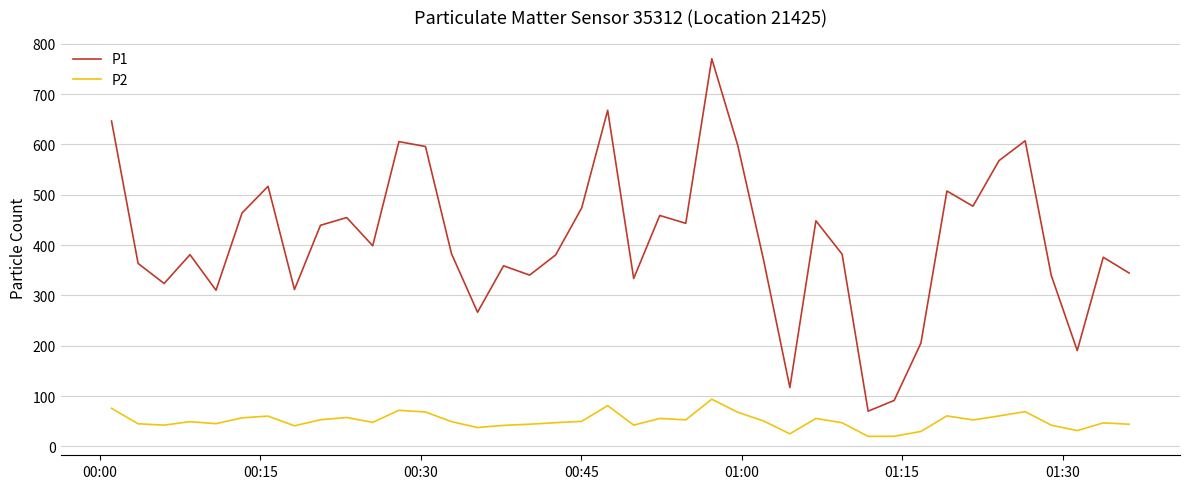

Which series has the largest total across all categories?

P1